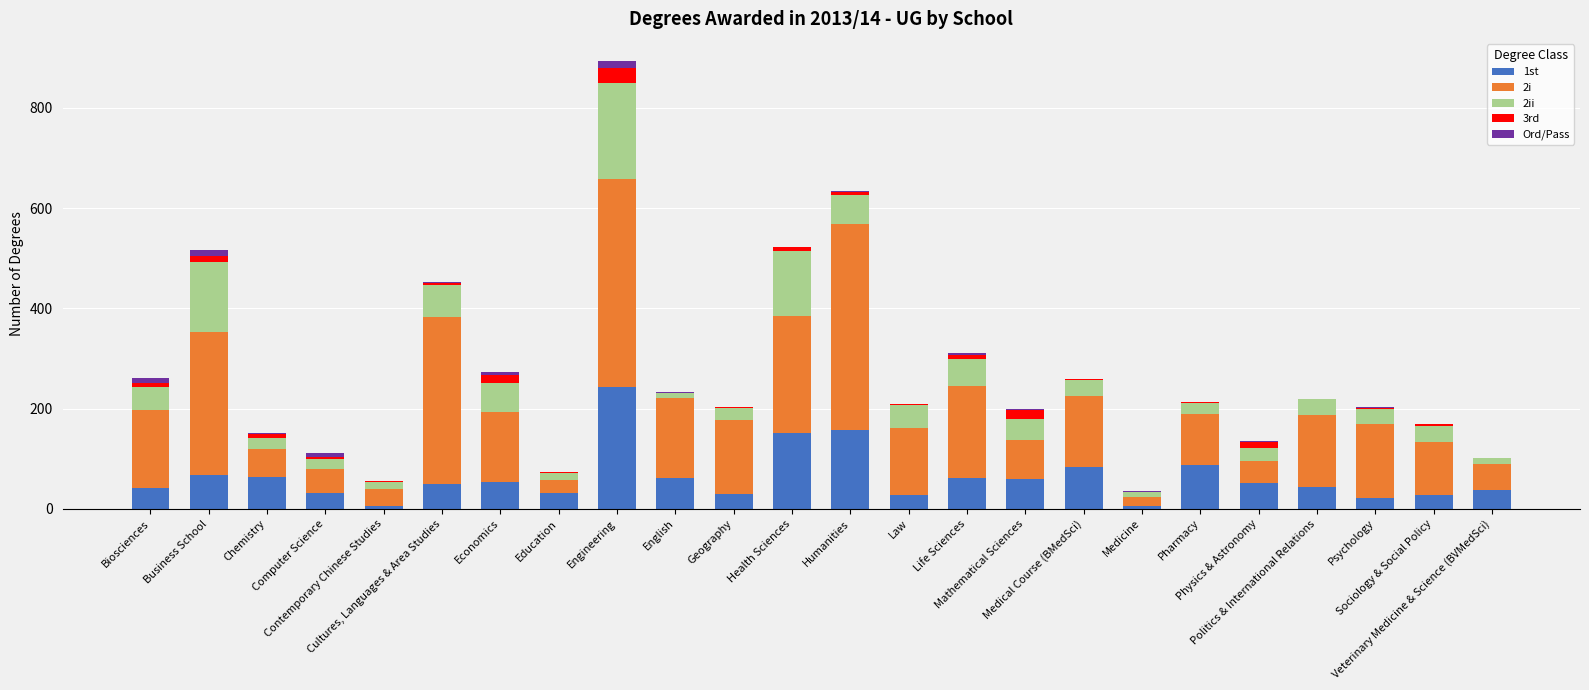

Which category has the highest value in the 1st series?

Engineering